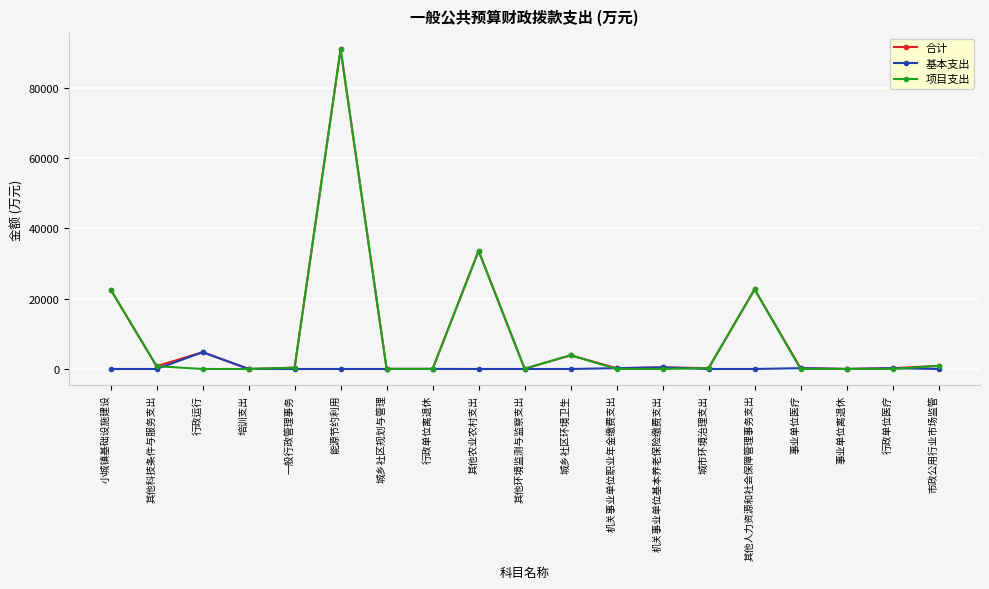

What is the label of the 11th point from the right?

其他农业农村支出